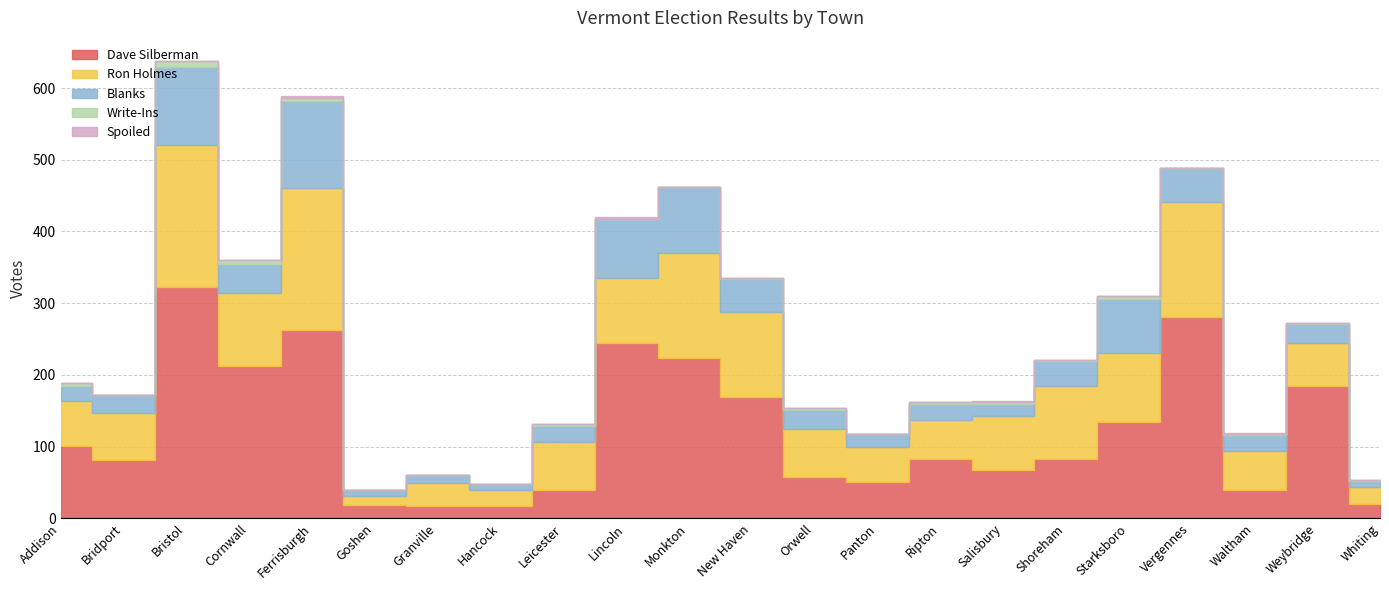

True or false: Ron Holmes and Write-Ins intersect in this chart.

False